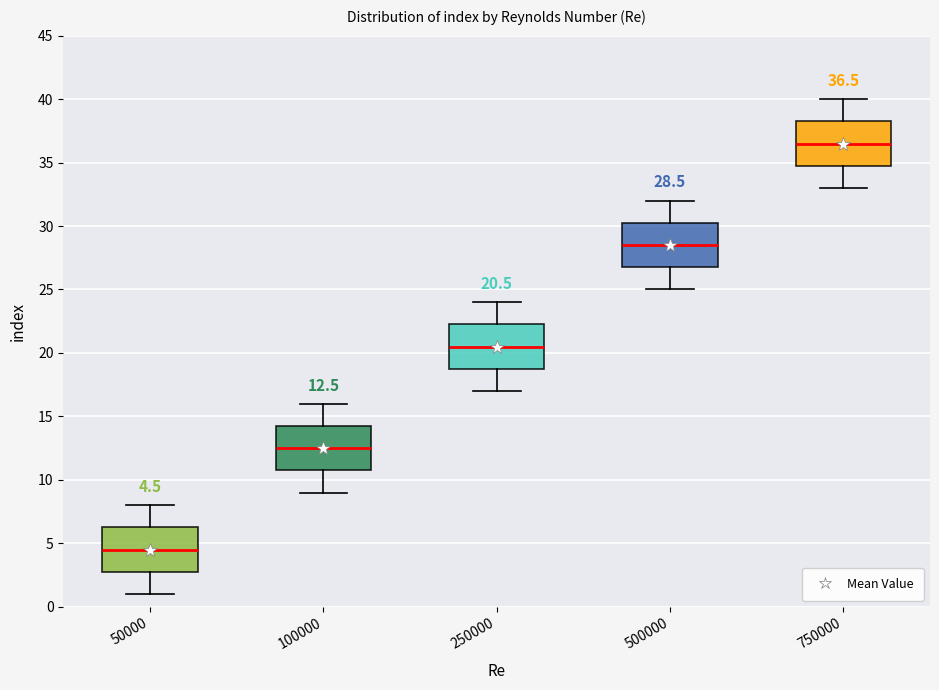

Which box has the lowest median line?

50000